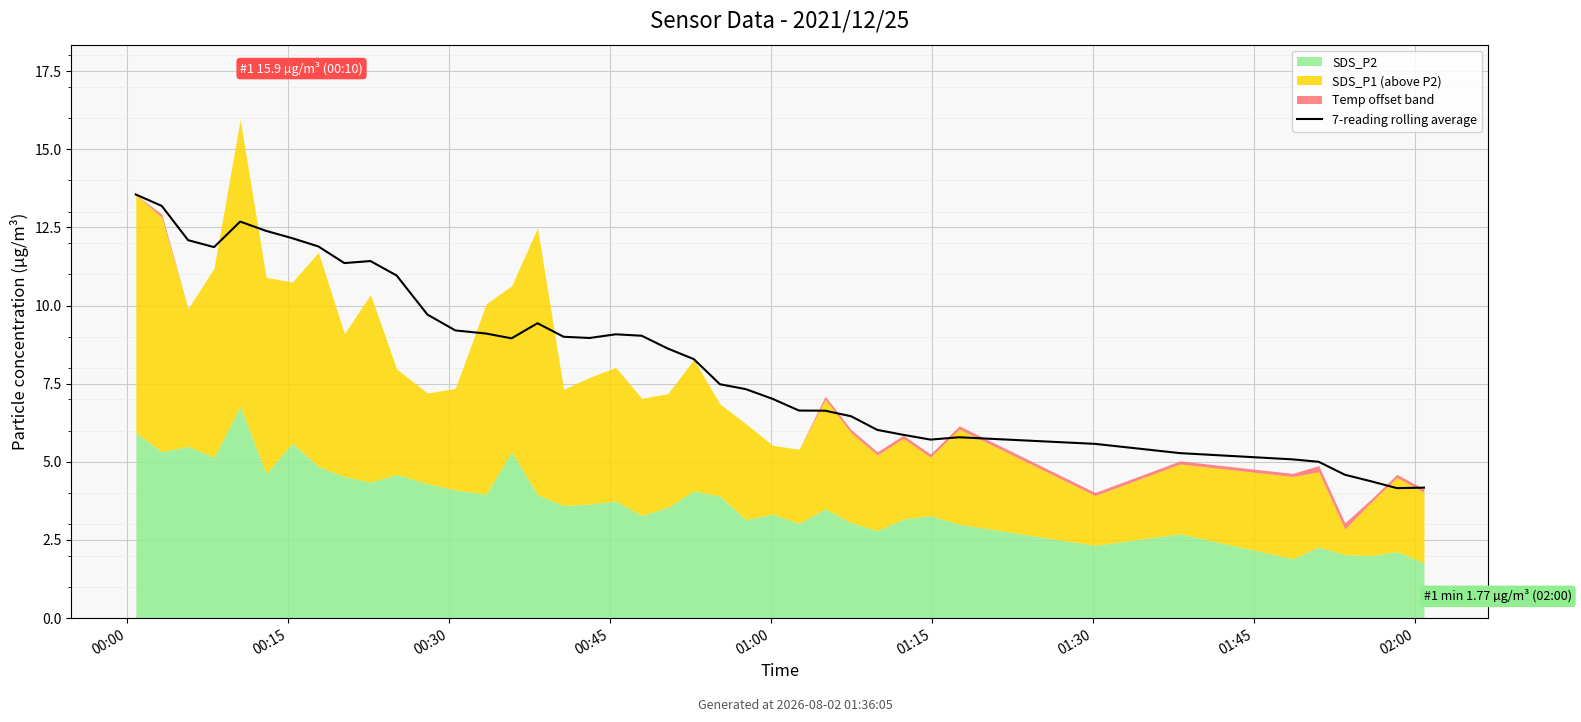

The chart shows a value of 7.0 at 24. True or false?

True